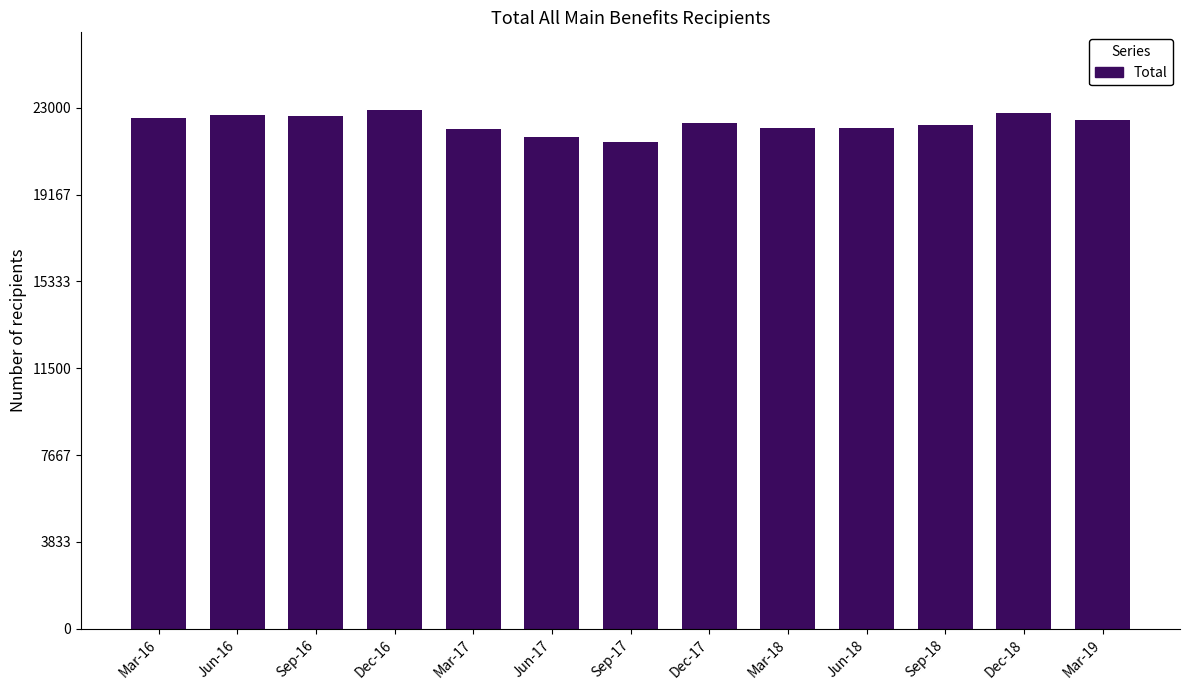

What is the difference between the maximum and minimum values?

1402